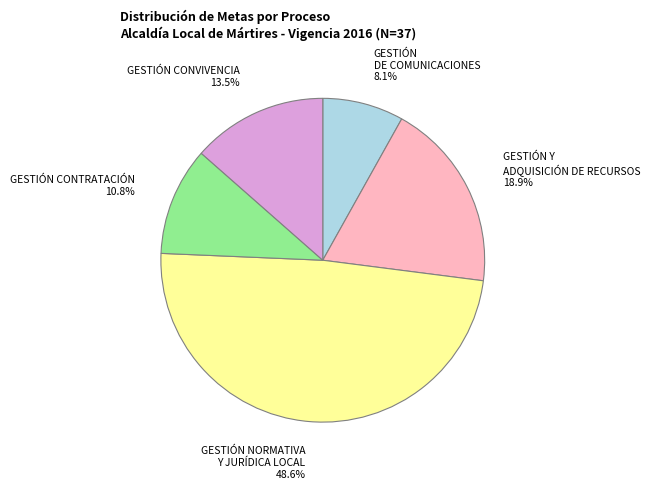

What is the ratio of the value at GESTIÓN CONVIVENCIA to the value at GESTIÓN Y ADQUISICIÓN DE RECURSOS?

0.7